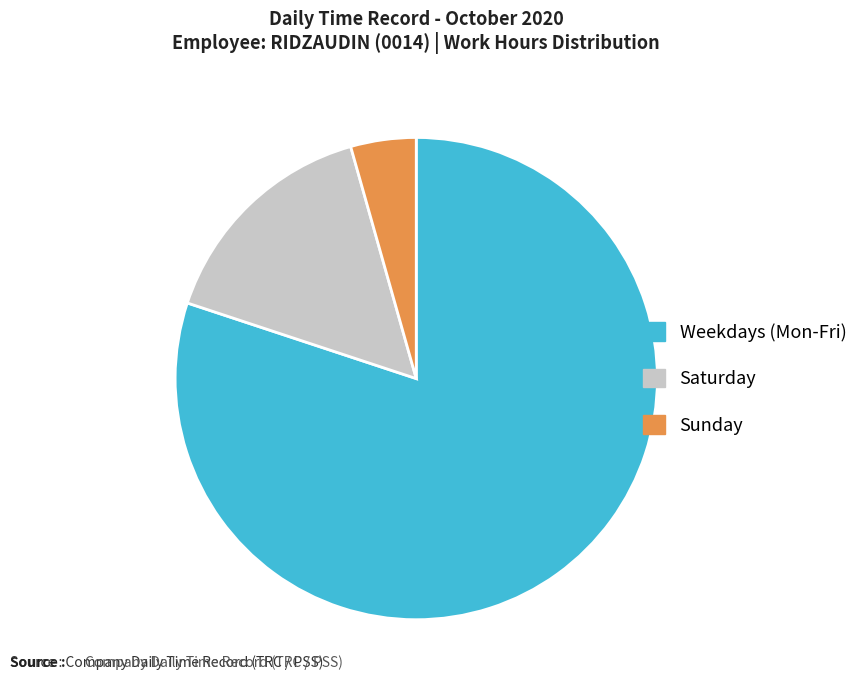

Rank the categories by value from lowest to highest.

Sunday, Saturday, Weekdays (Mon-Fri)